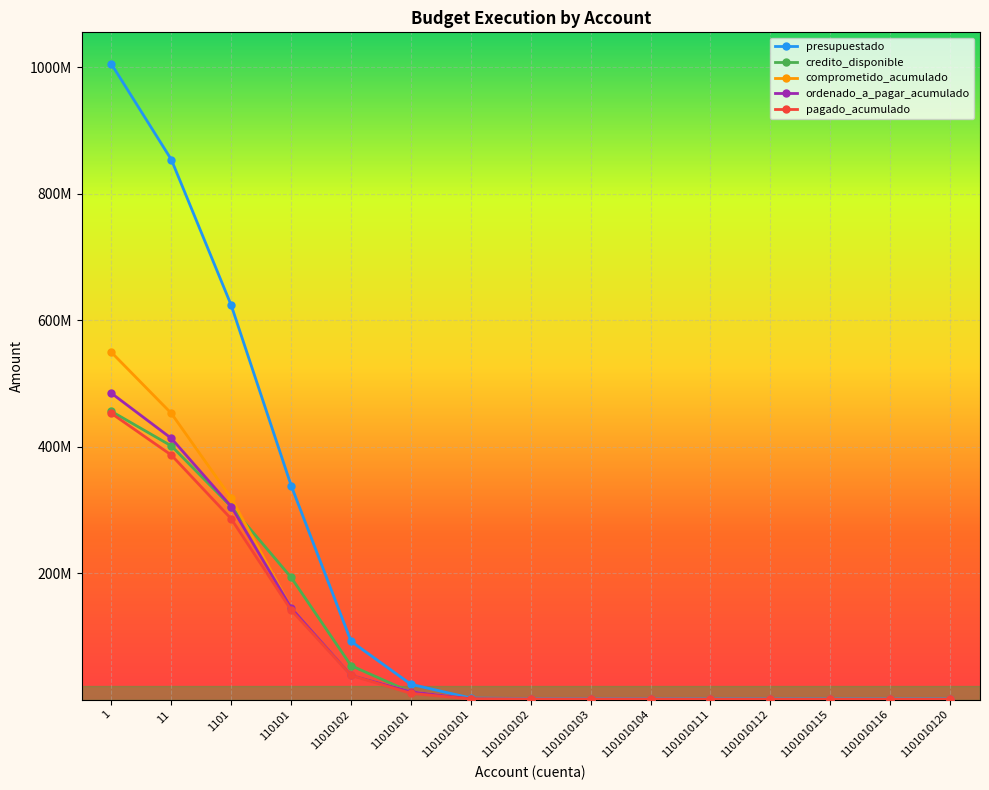

What is the average value of the ordenado_a_pagar_acumulado series?

93829197.4